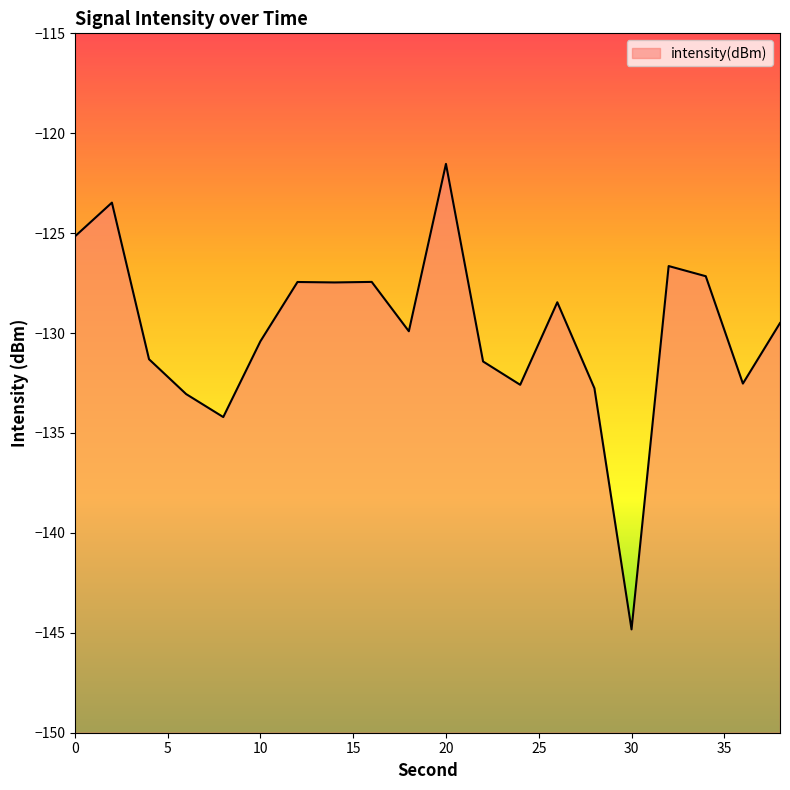

List the labels in order of value, smallest first.

30, 8, 6, 28, 24, 36, 22, 4, 10, 18, 38, 26, 14, 12, 16, 34, 32, 0, 2, 20